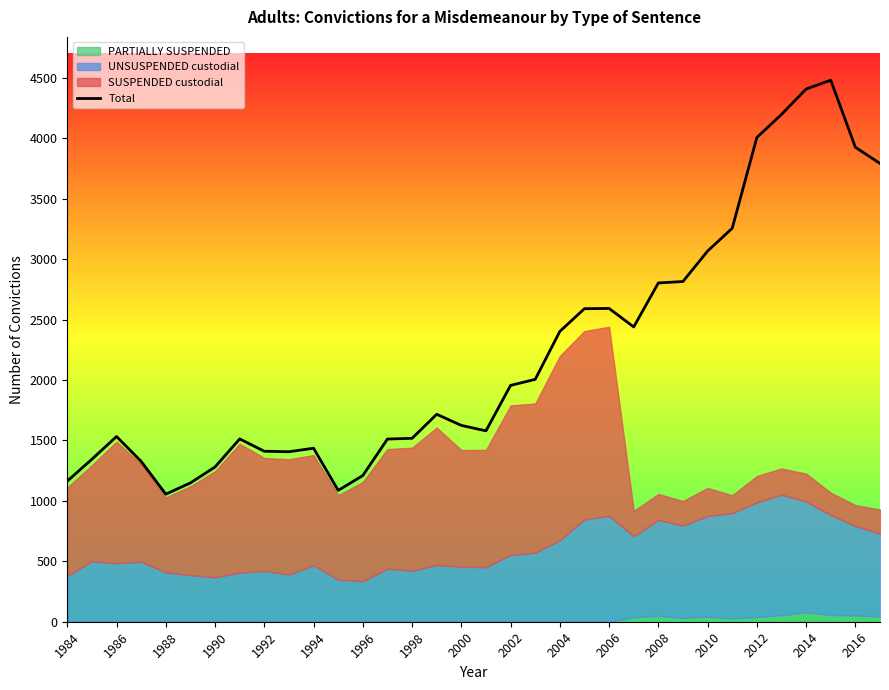

How many categories are shown in the chart?

34